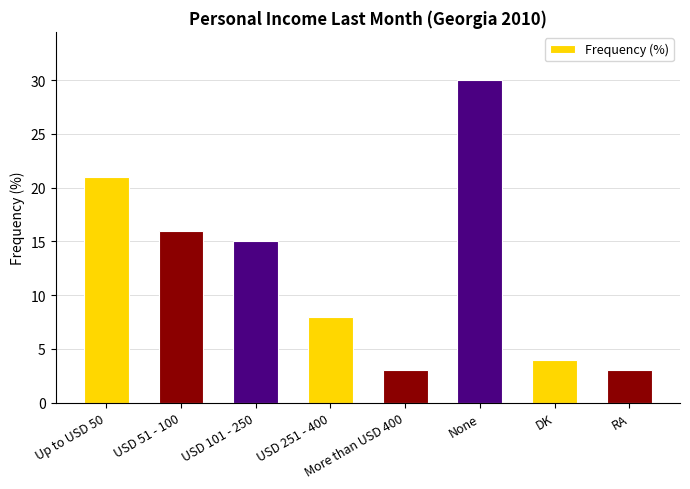

Which category has the highest value across all series?

None